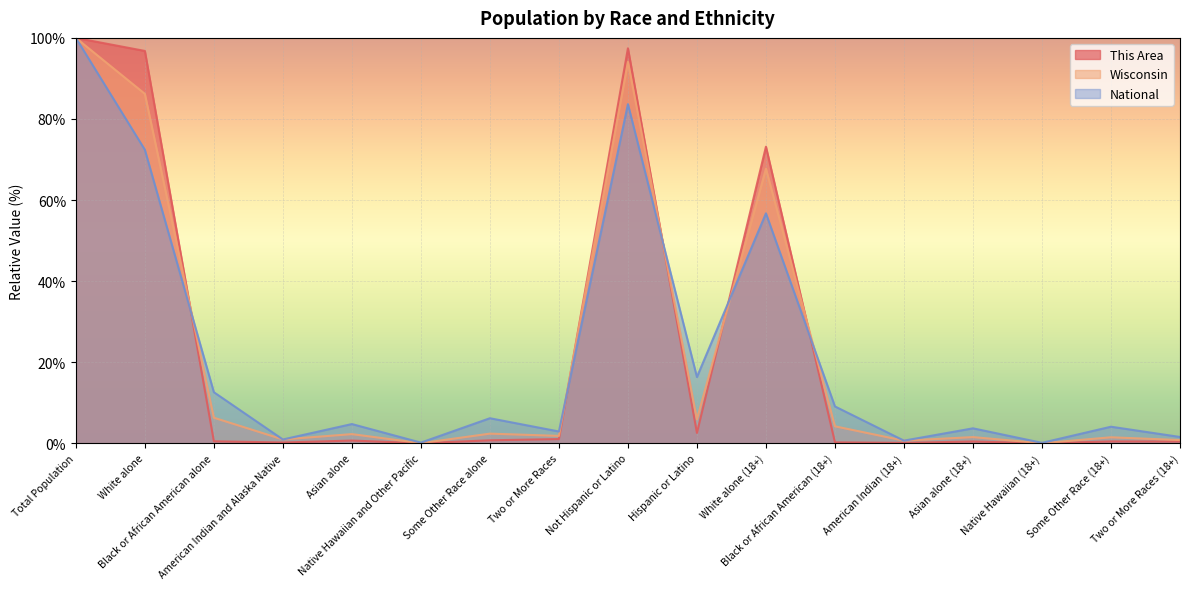

At which category does National reach its first local valley?

American Indian and Alaska Native